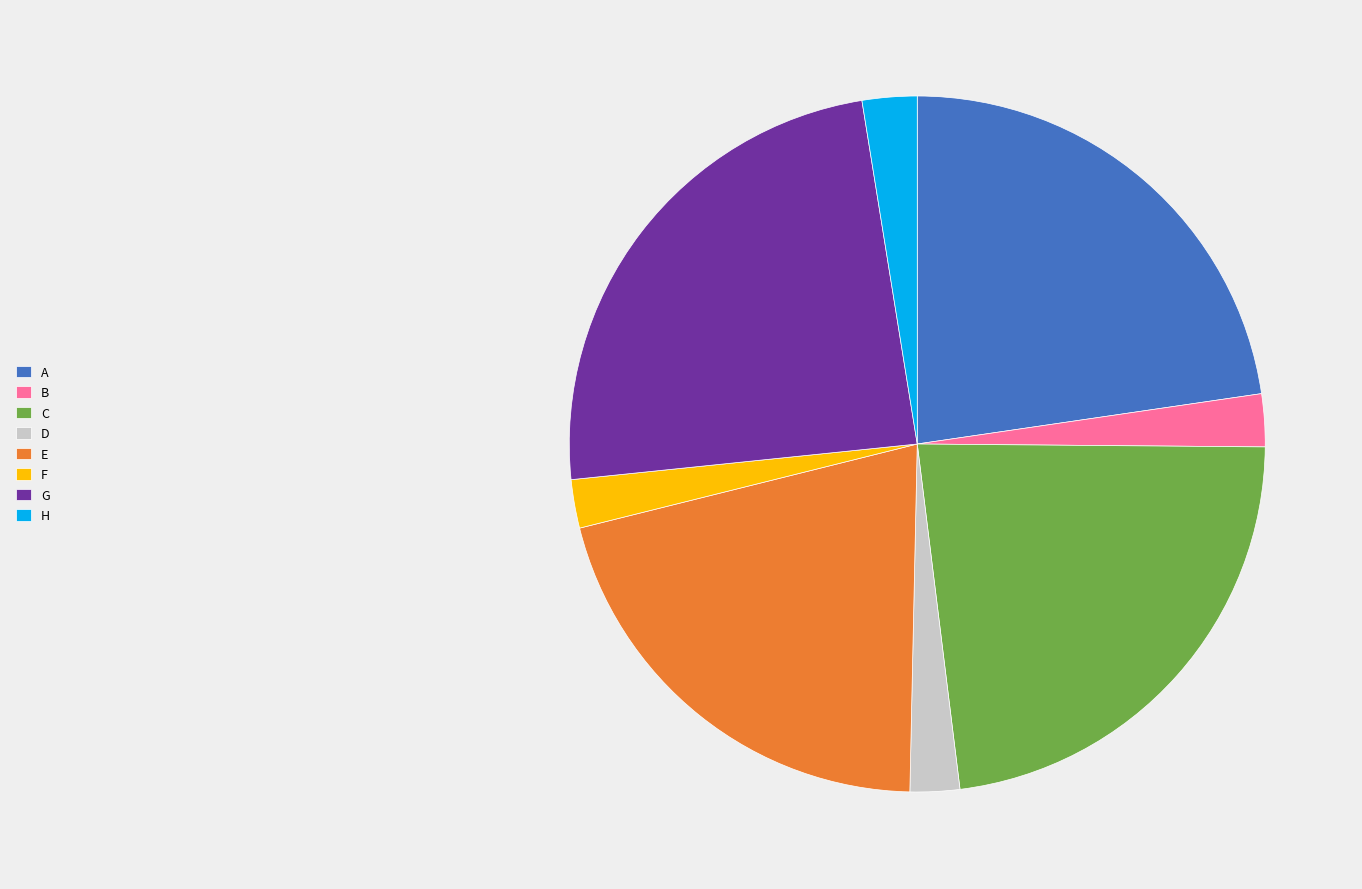

True or false: H accounts for 10% of the total.

False